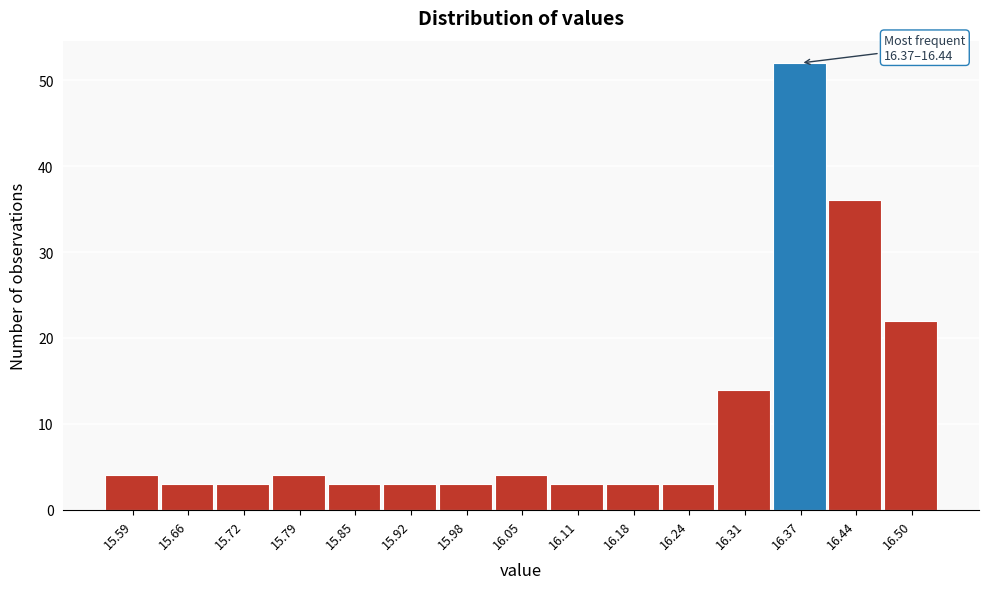

Reading left to right, what are all the values shown in this chart?

4	3	3	4	3	3	3	4	3	3	3	14	52	36	22